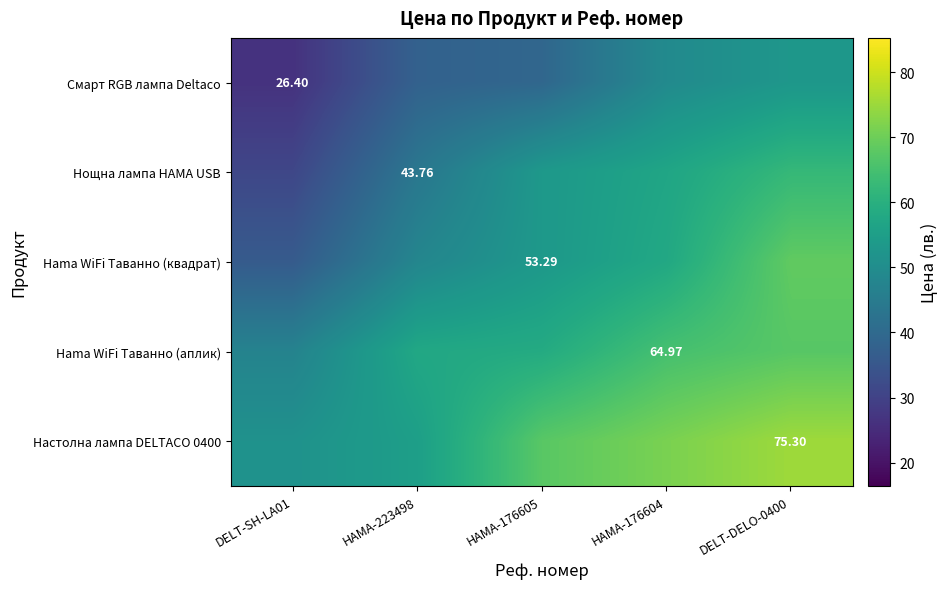

What is the average value of the Смарт RGB лампа Deltaco series?

41.1